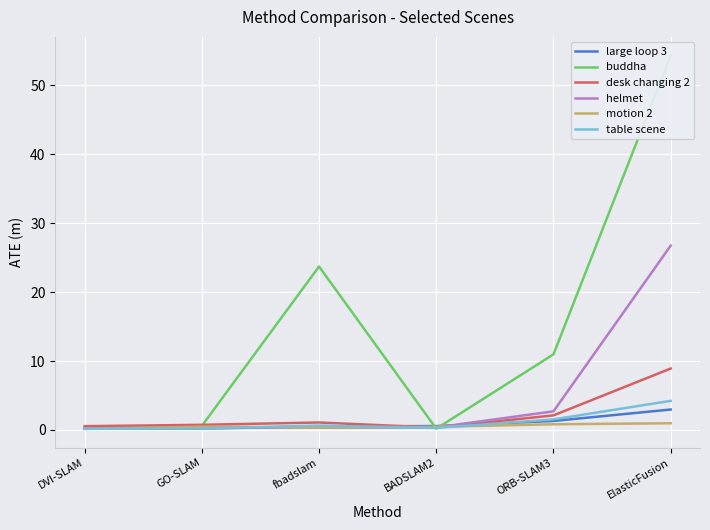

What is the label of the 1st point from the right?

ElasticFusion